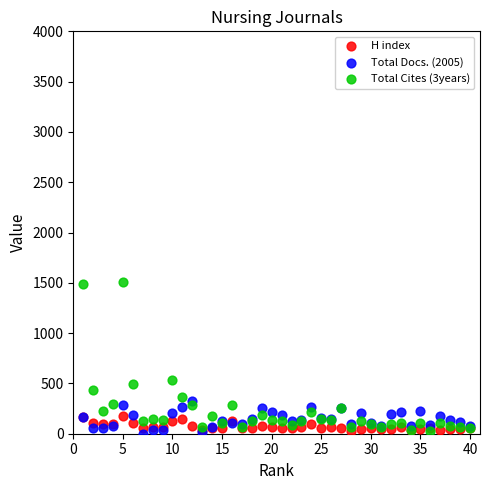

What are all the series names shown in the legend?

H index, Total Docs. (2005), Total Cites (3years)